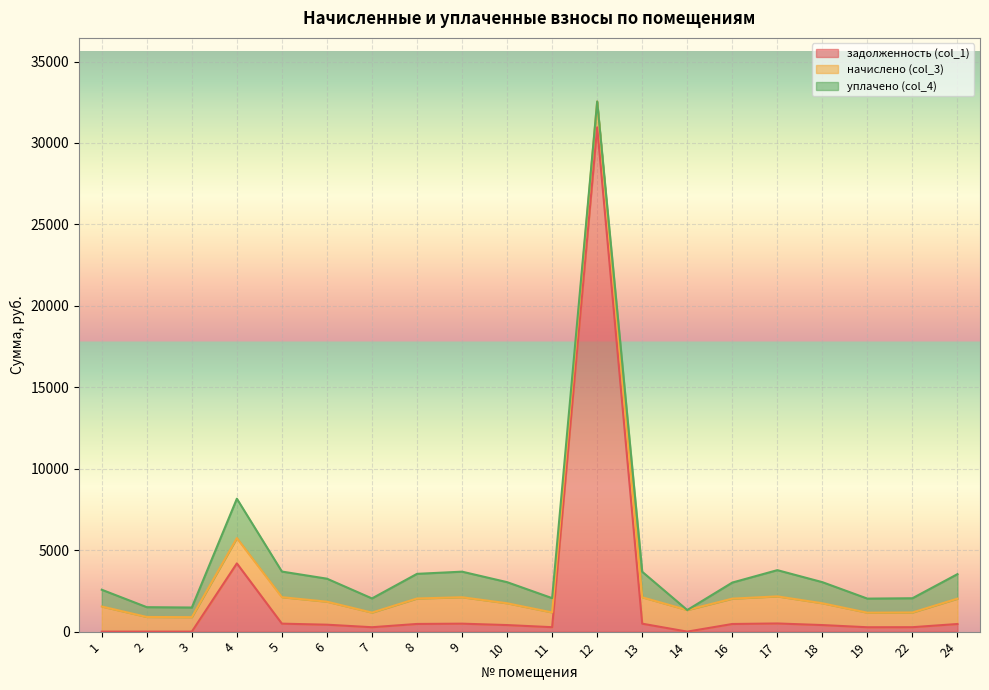

Which series has the largest total across all categories?

задолженность (col_1)